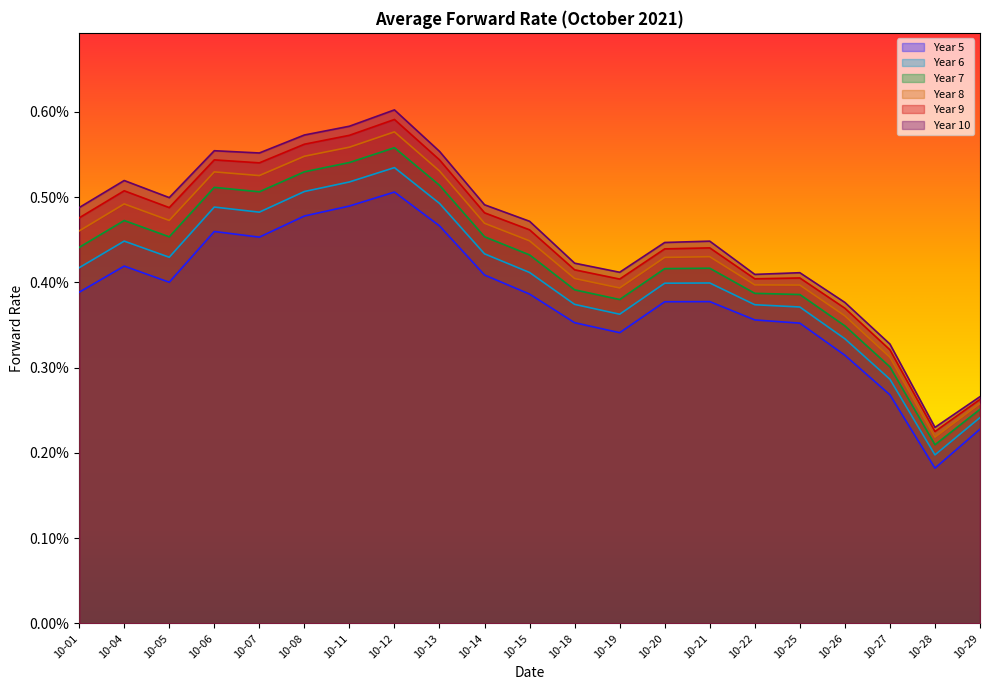

How many lines are shown in the chart?

6